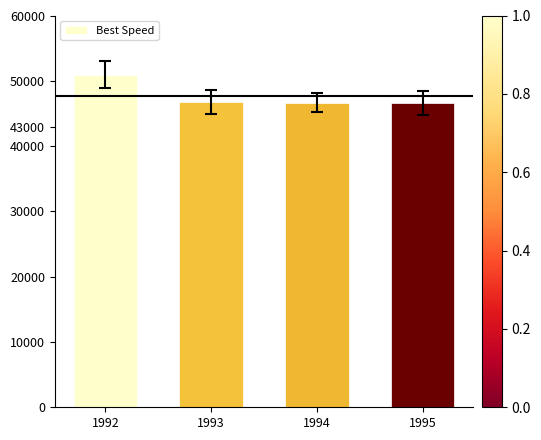

Is it true that the value at 1992 is 86.2?

False